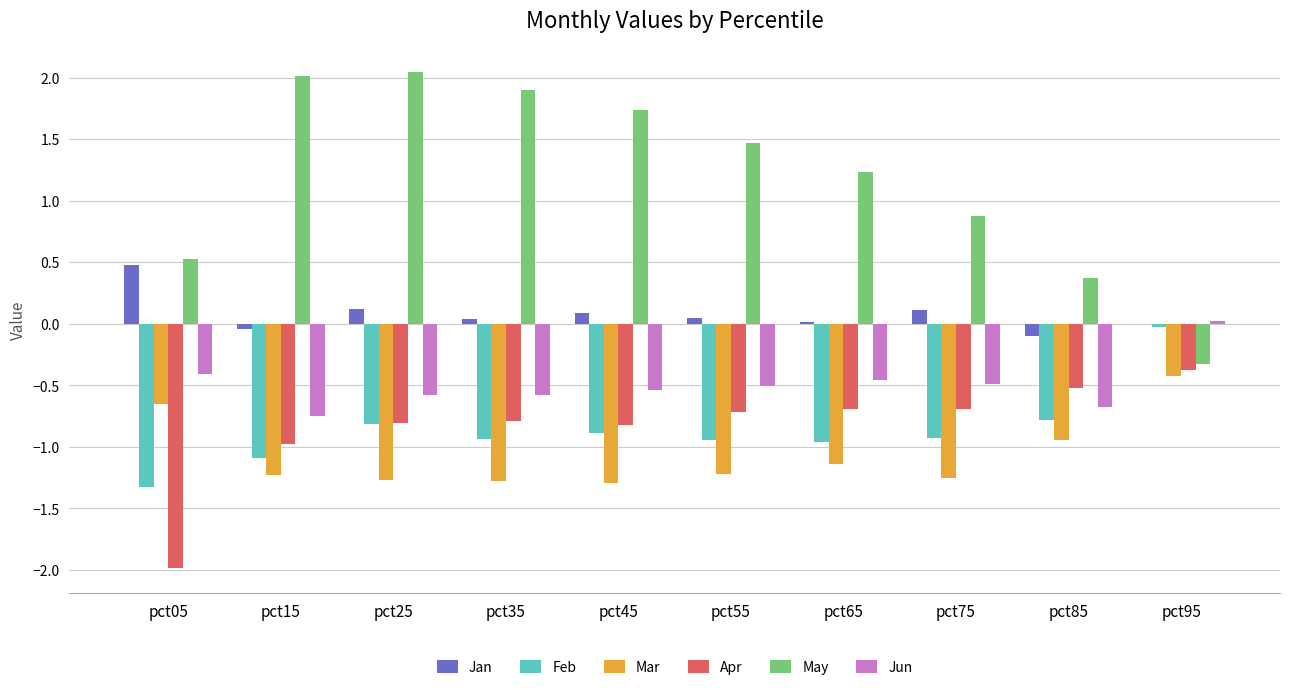

How many groups of bars are there?

10